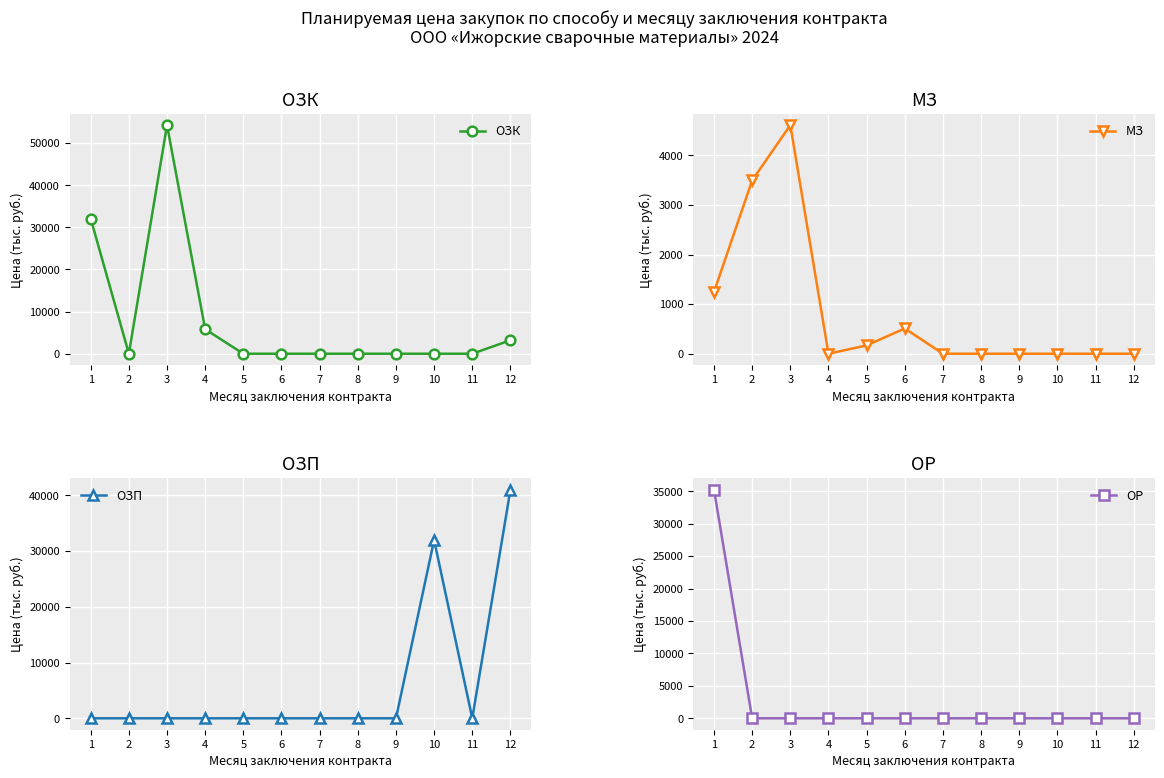

Reading left to right, what are all the values shown in this chart?

ОЗК: 32075.0	0.0	54273.0	5805.9	0.0	0.0	0.0	0.0	0.0	0.0	0.0	3200.0
МЗ: 1245.0	3496.4	4610.8	0.0	168.0	509.9	0.0	0.0	0.0	0.0	0.0	0.0
ОЗП: 0.0	0.0	0.0	0.0	0.0	0.0	0.0	0.0	0.0	32000.0	0.0	41033.2
ОР: 35251.2	0.0	0.0	0.0	0.0	0.0	0.0	0.0	0.0	0.0	0.0	0.0